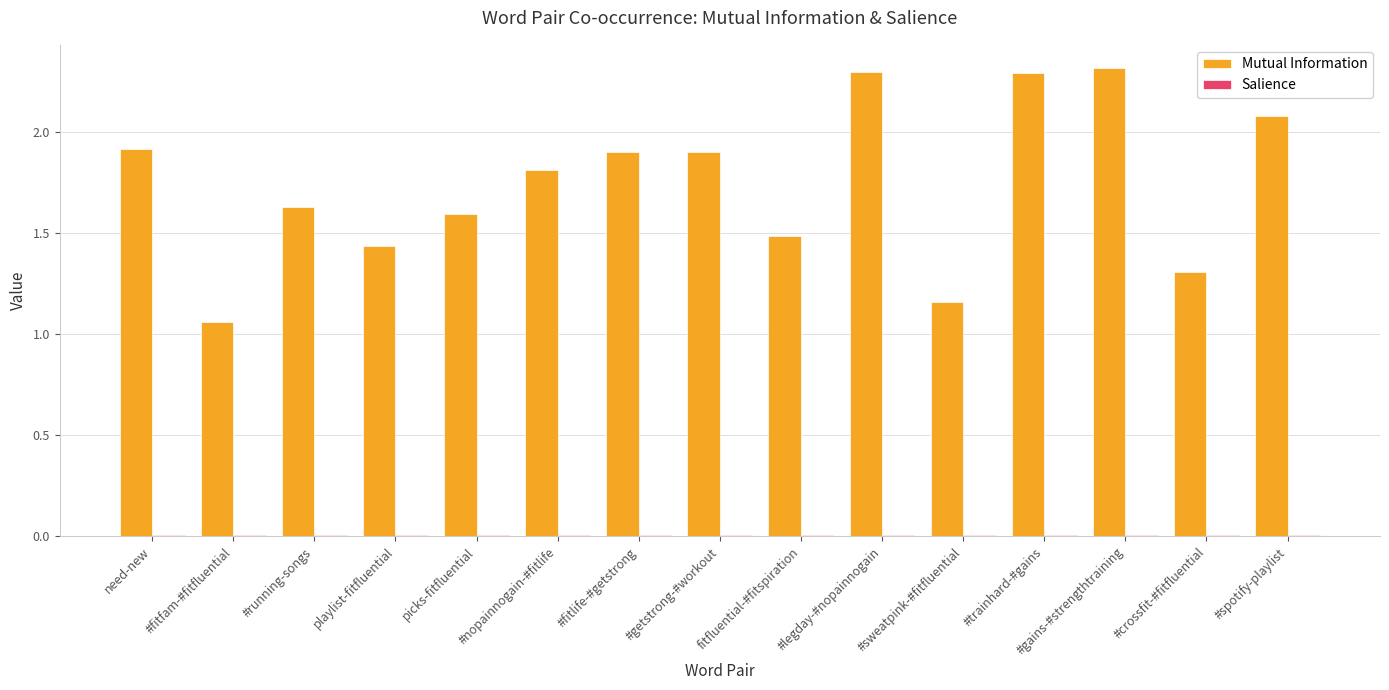

The value of Mutual Information at #crossfit-#fitfluential is 1.3. True or false?

True